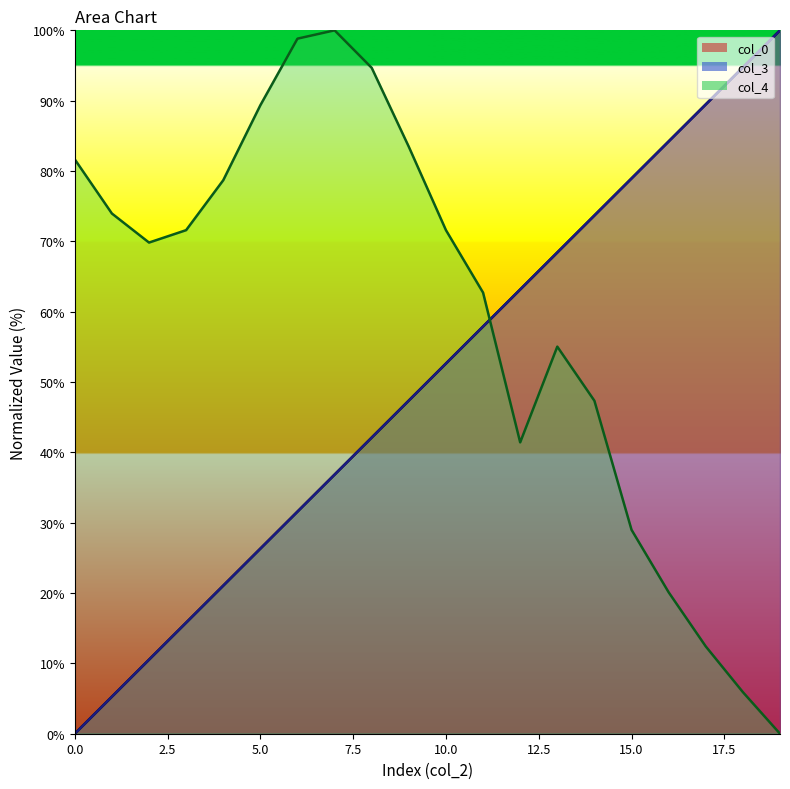

At how many categories does at least one series exceed 68?

18